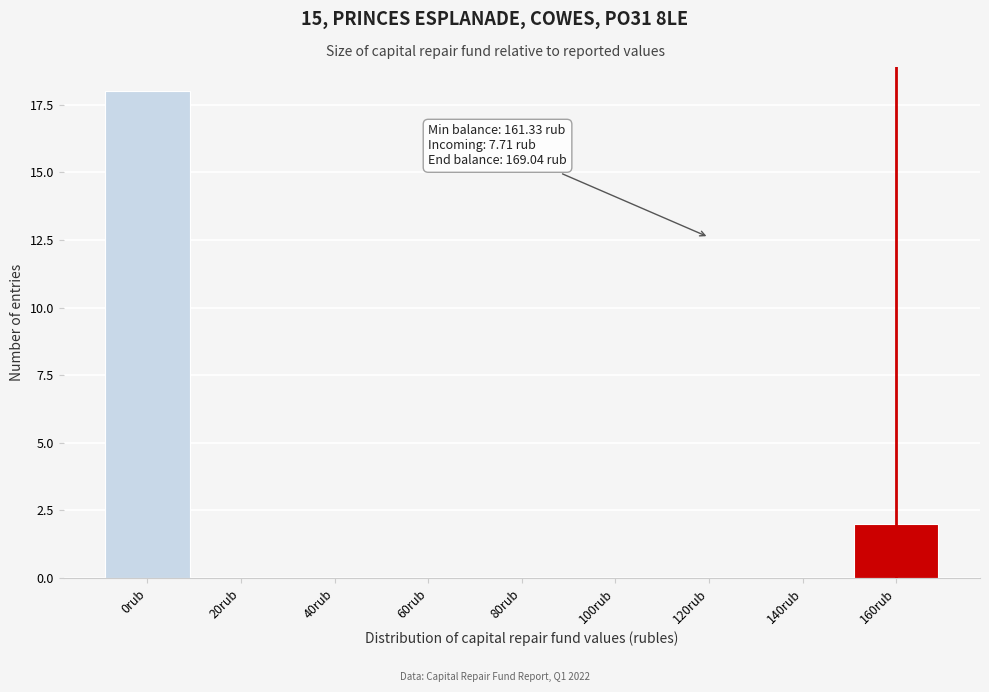

Reading right to left, transcribe all the data shown in this chart.

160rub=2	140rub=0	120rub=0	100rub=0	80rub=0	60rub=0	40rub=0	20rub=0	0rub=18